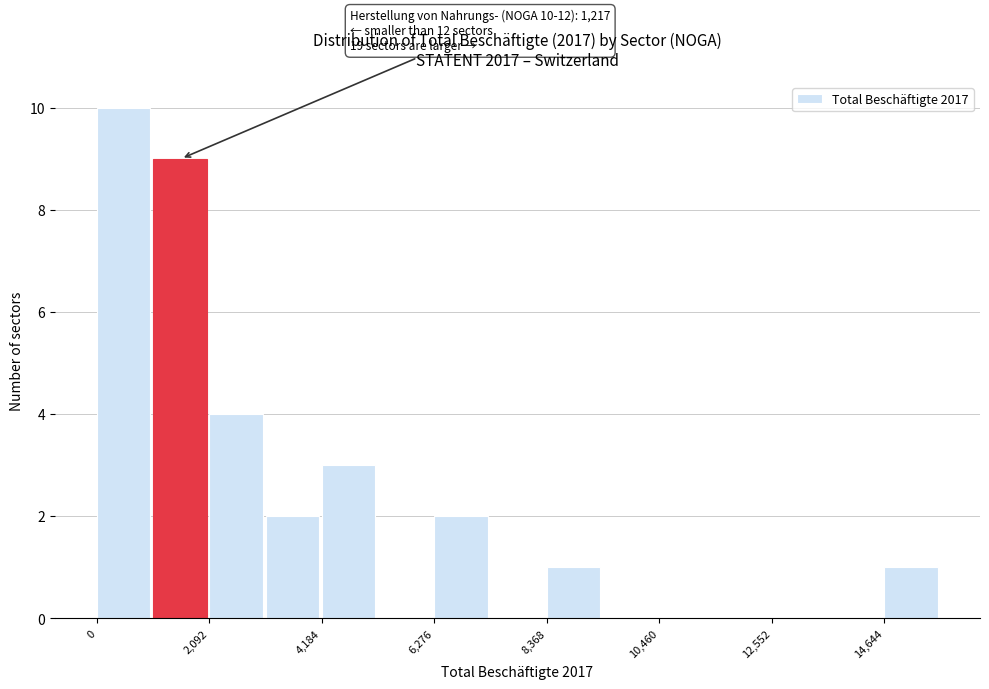

Around what value on the x-axis is the tallest bar? Give the approximate position of its centre, as read against the axis.

500